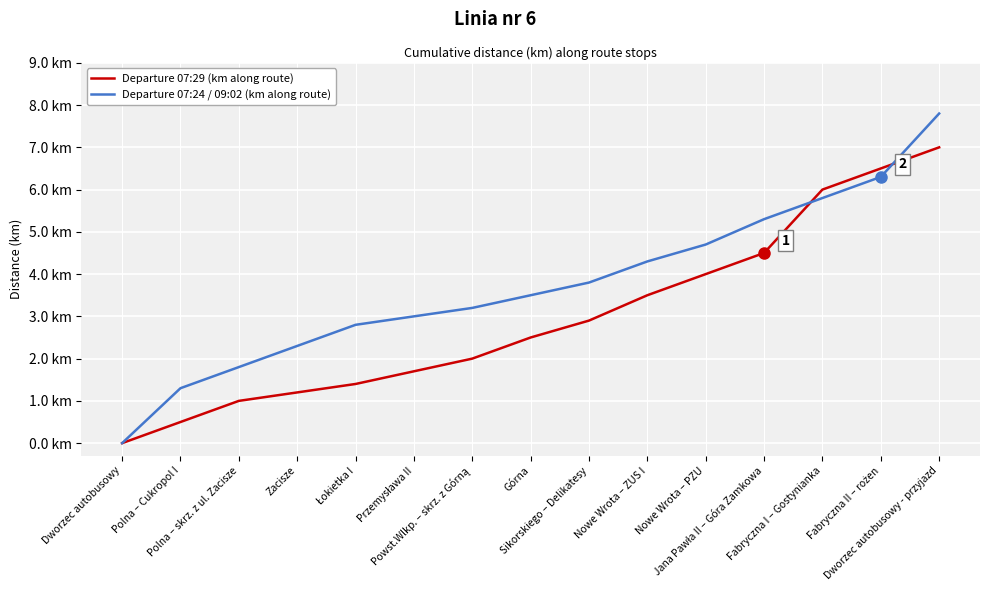

Where does the Departure 07:24 / 09:02 (km along route) series first go above 3?

Powst.Wlkp. – skrz. z Górną